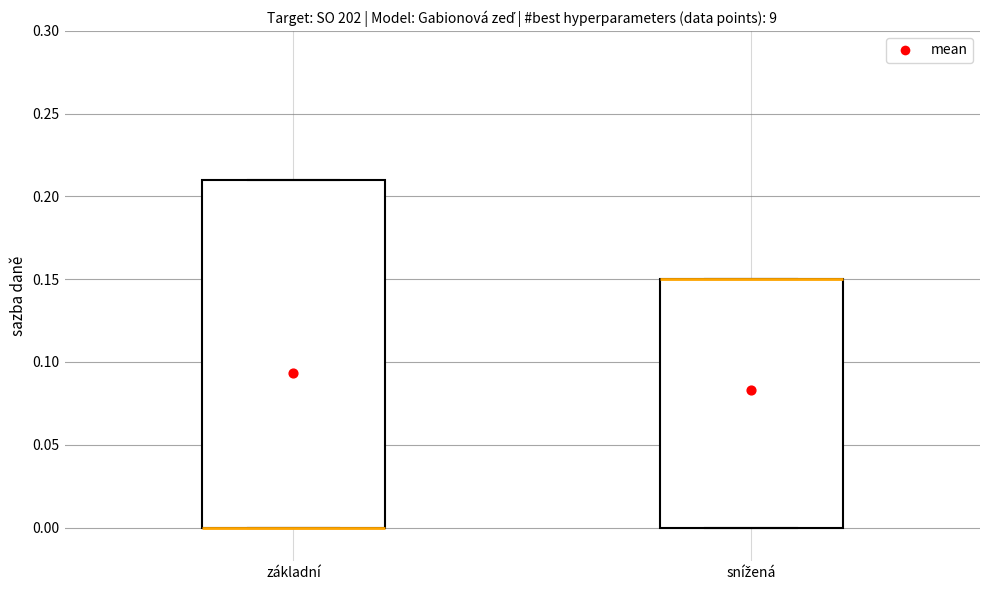

Which box is the tallest, from its lower edge to its upper edge?

základní